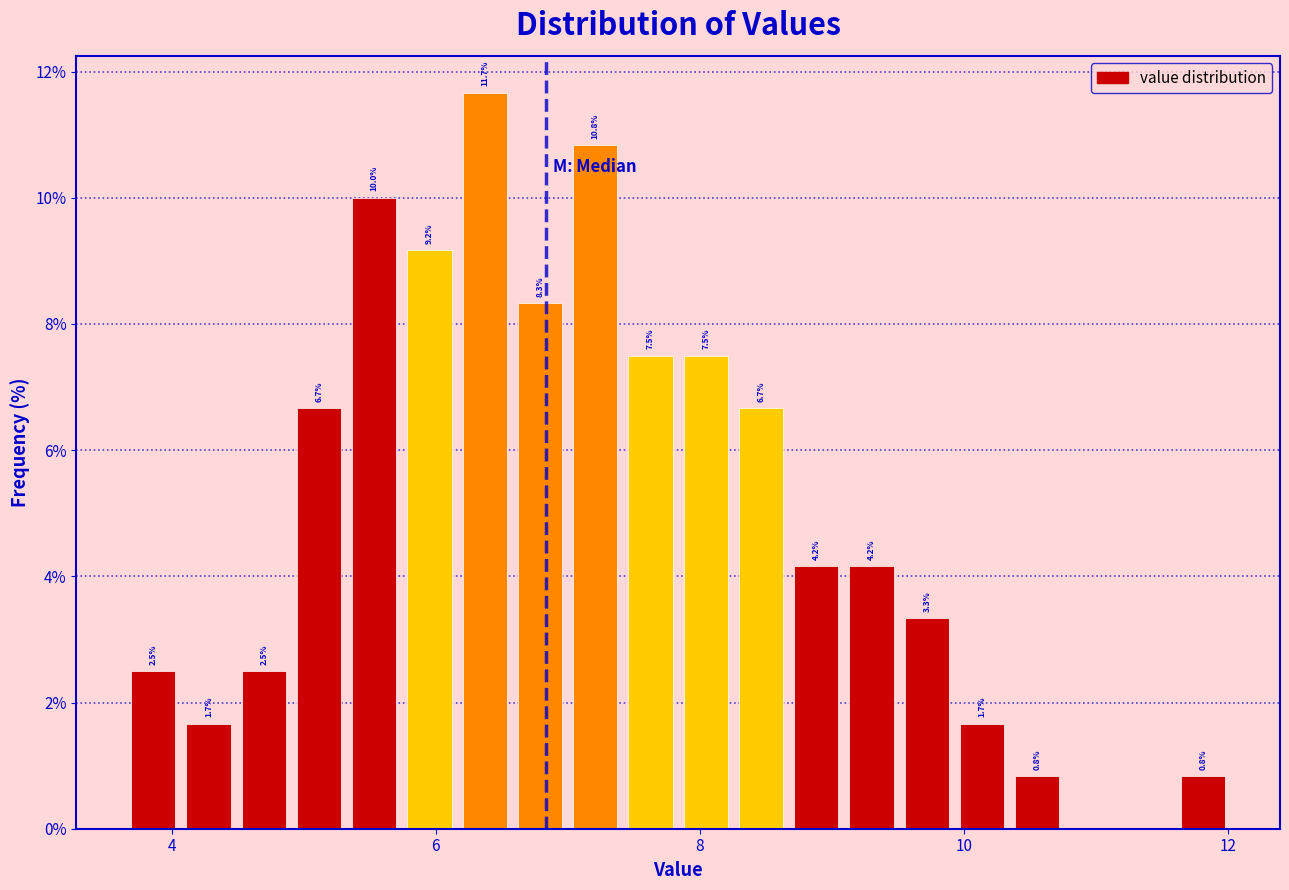

Read against the x-axis, roughly where is the centre of the tallest bar?

6.4